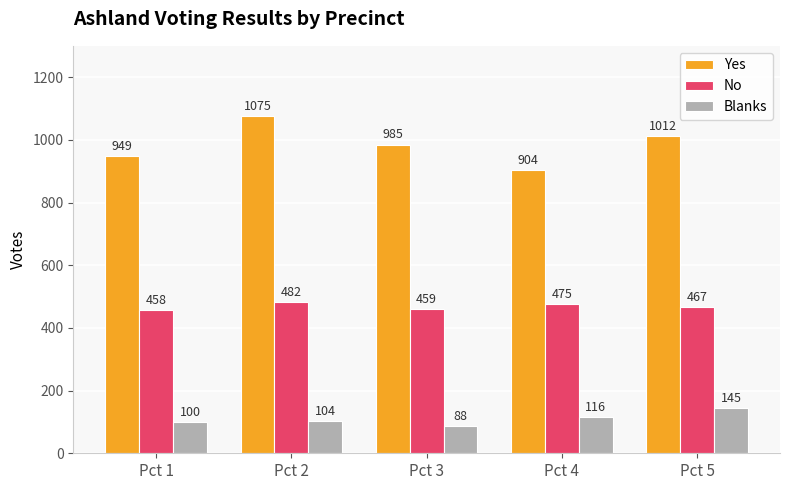

Where is No nearest to the value 470?

Pct 5